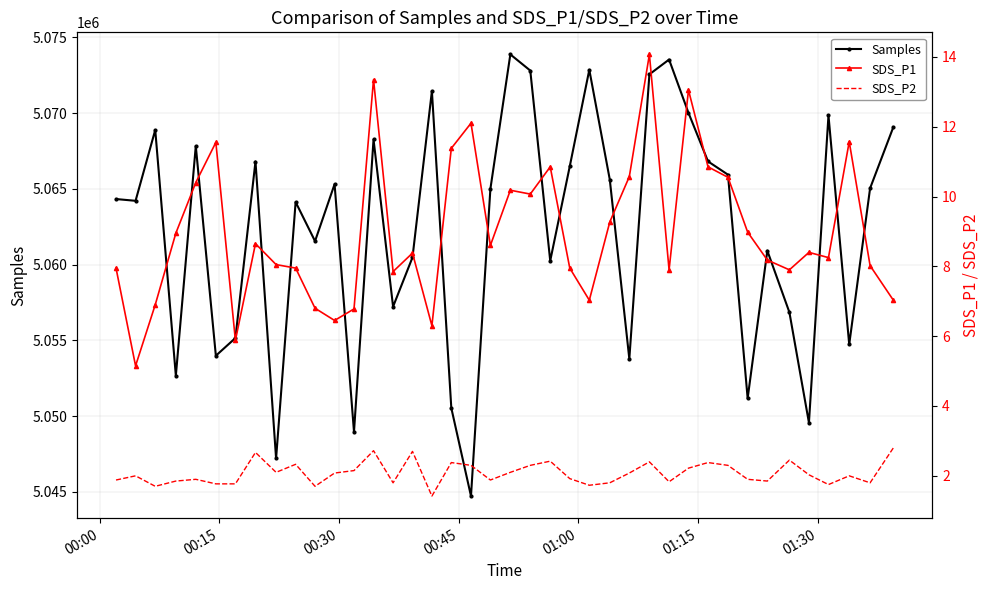

How many lines are shown in the chart?

3